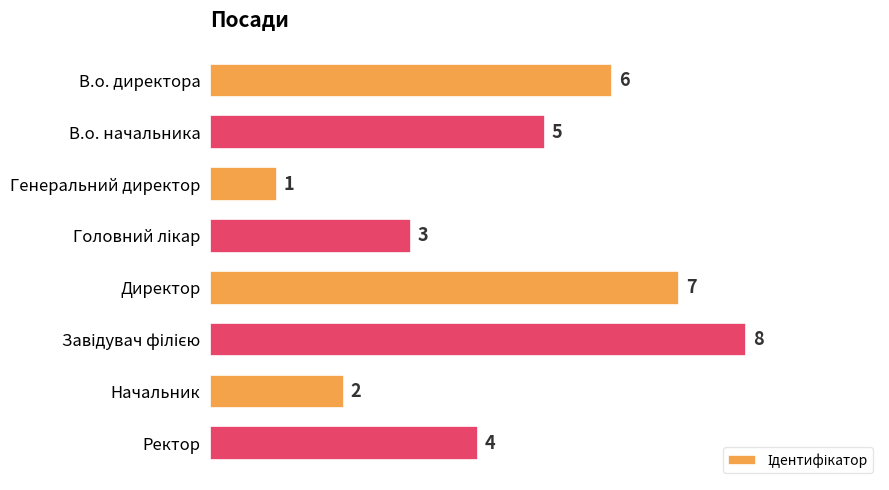

What is the maximum value shown in the chart?

8